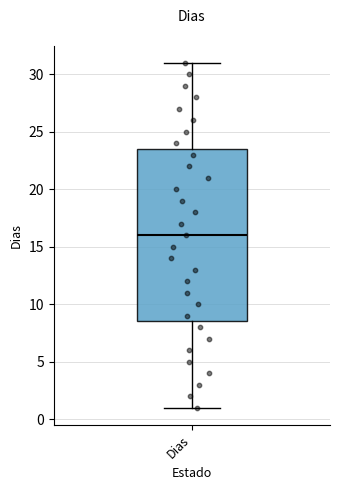

Where does the median line of the box for Dias sit on the y-axis? The values are not printed on the chart, so give them approximately, as read against the axis.

16.0